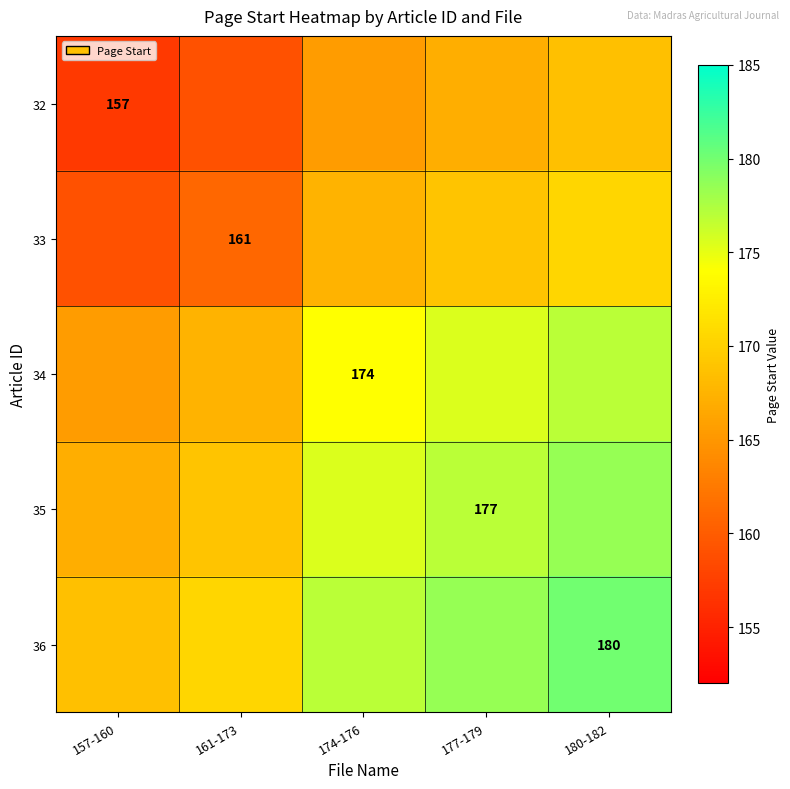

True or false: 34 has a value of 174.0 at 174-176.

True